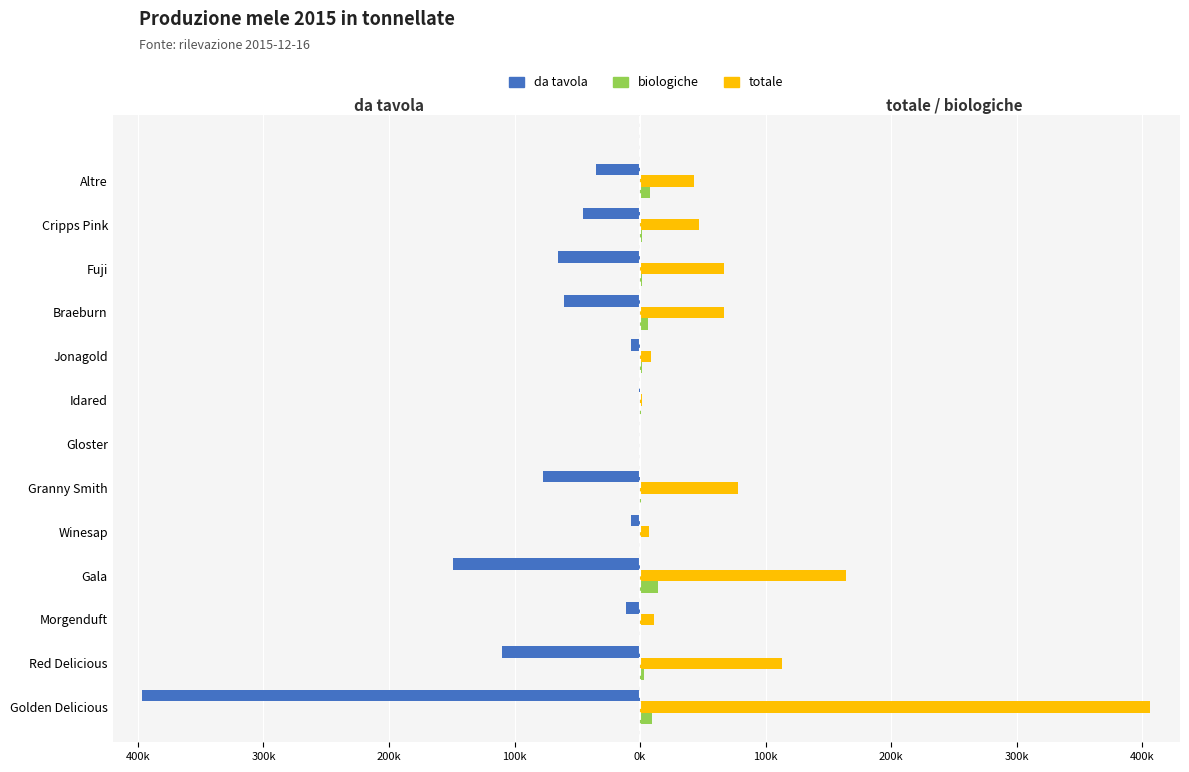

Which series has the largest total across all categories?

totale